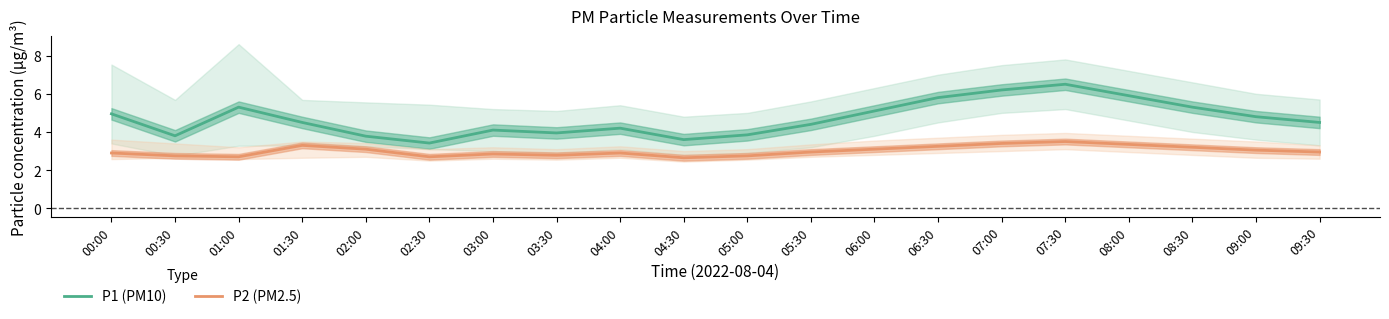

True or false: P2 (PM2.5) has a value of 1.6 at 02:30.

False